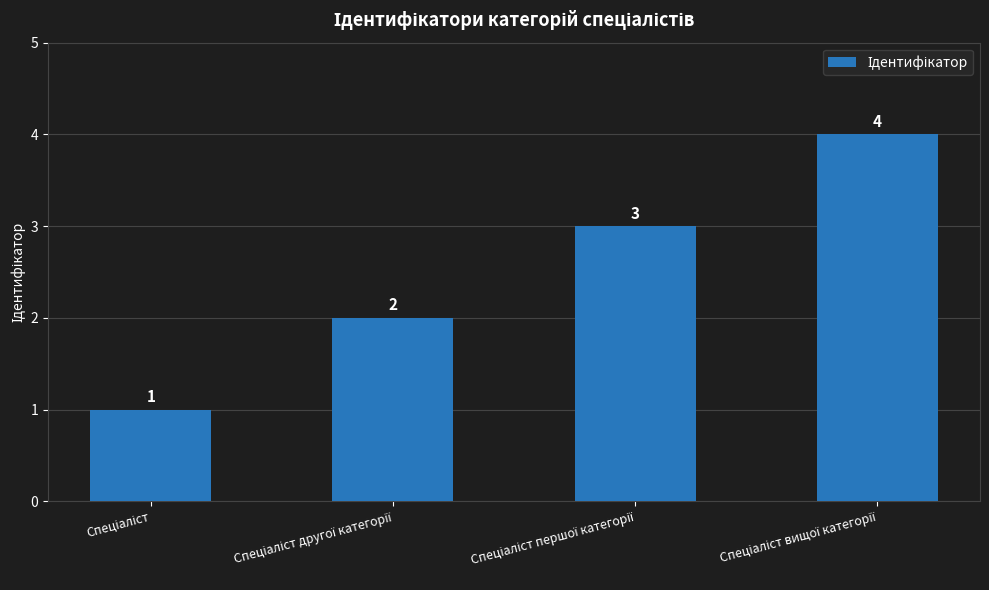

What is the sum of all values?

10